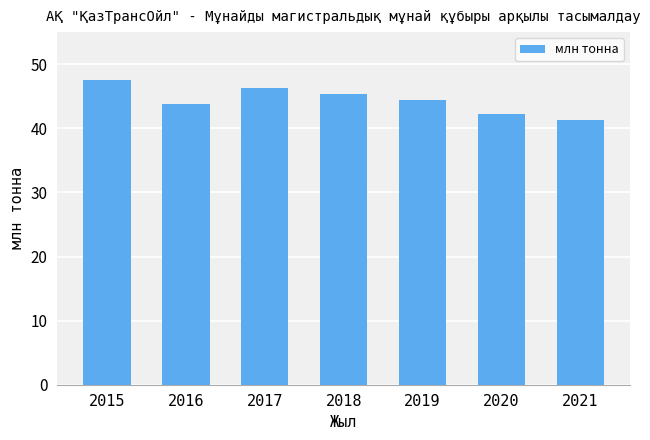

What is the value of the 4th bar from the left?

45.3